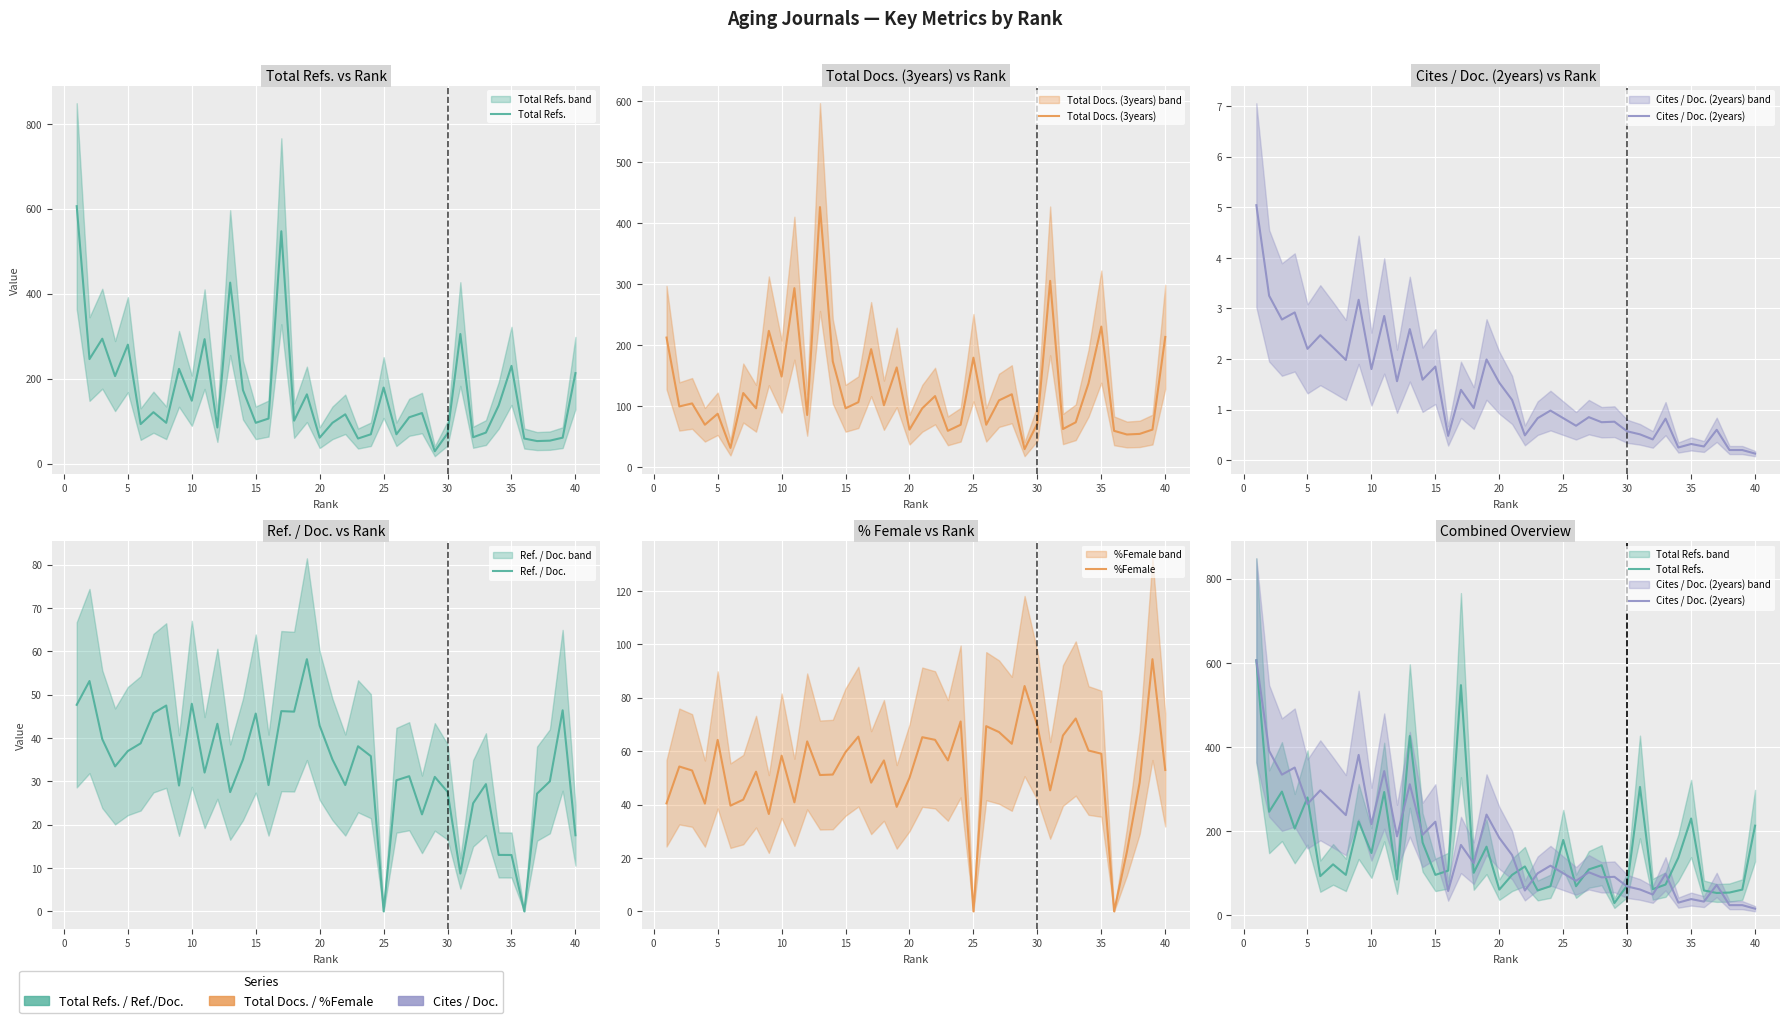

Which series has the largest total across all categories?

Cites / Doc. (2years)